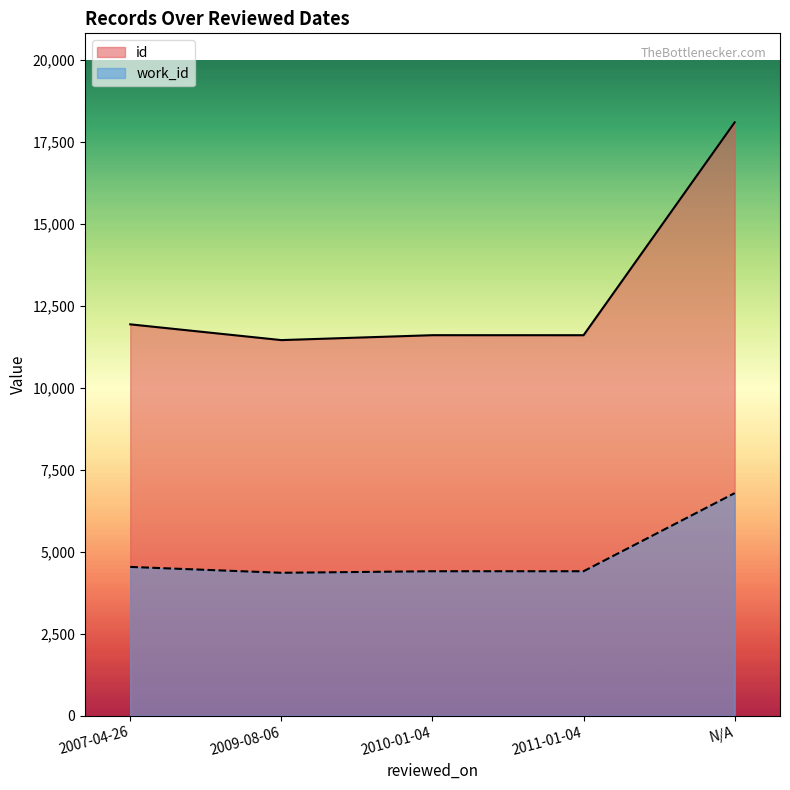

Read the work_id value at 2010-01-04, to the nearest 10.

4410